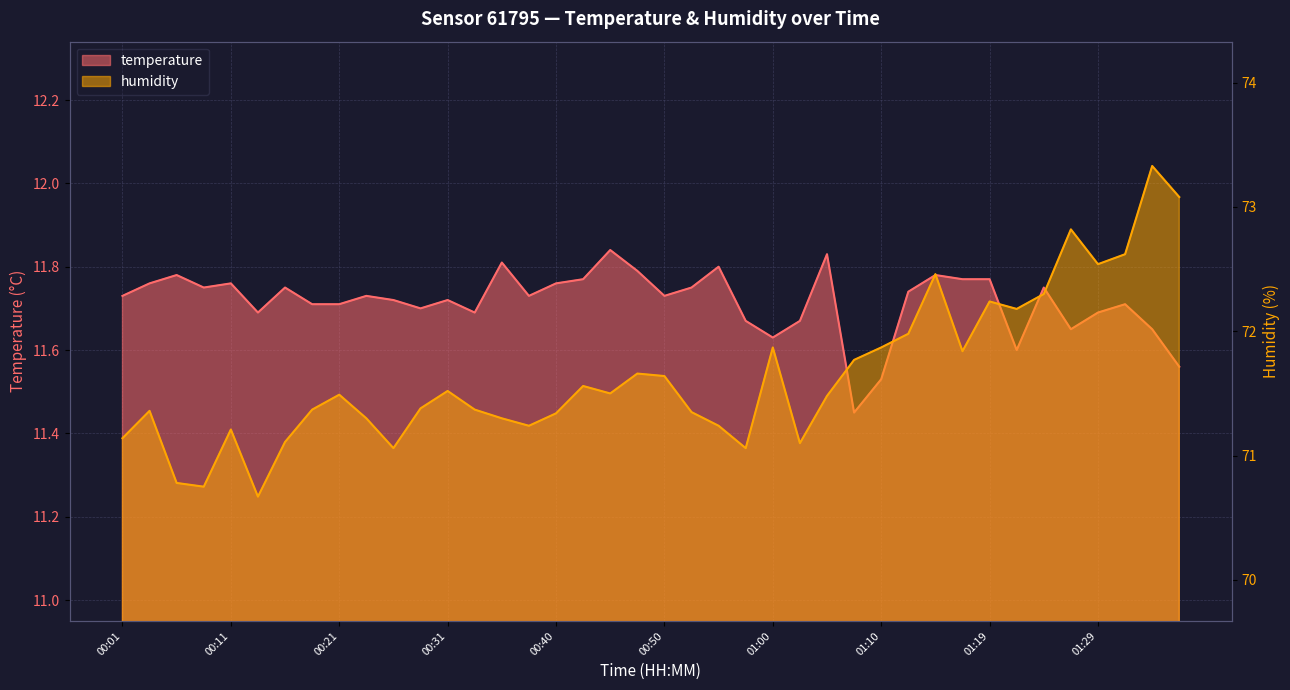

Where is humidity nearest to the value 72?

01:12